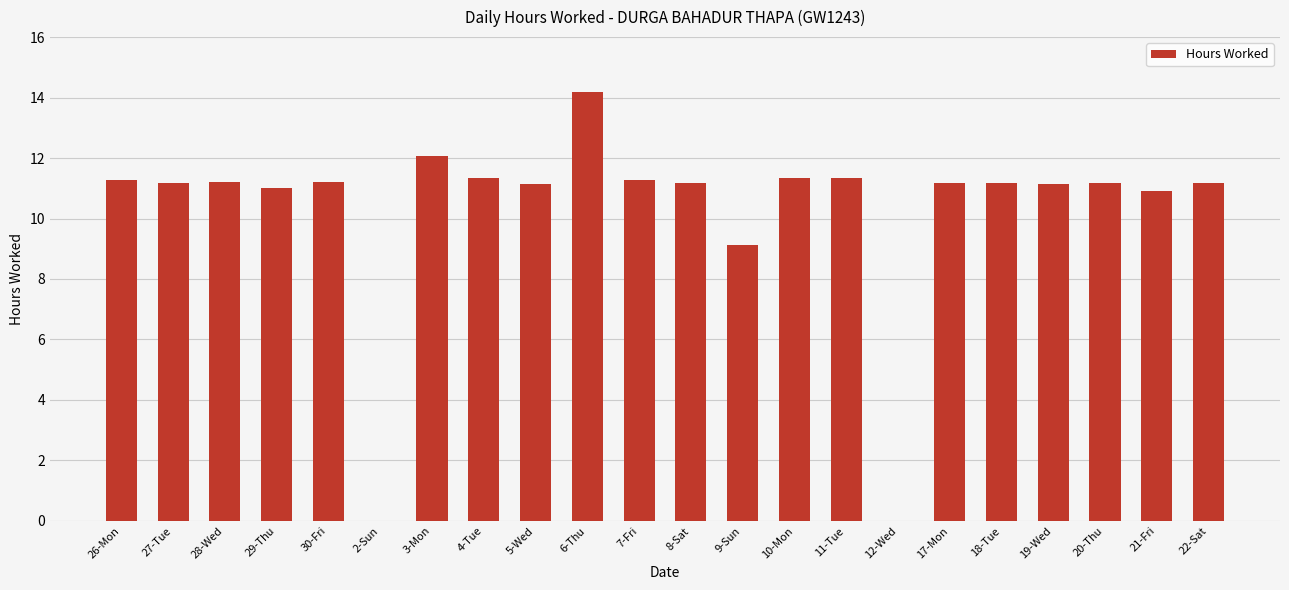

What is the sum of the values at 18-Tue and 19-Wed?

22.3